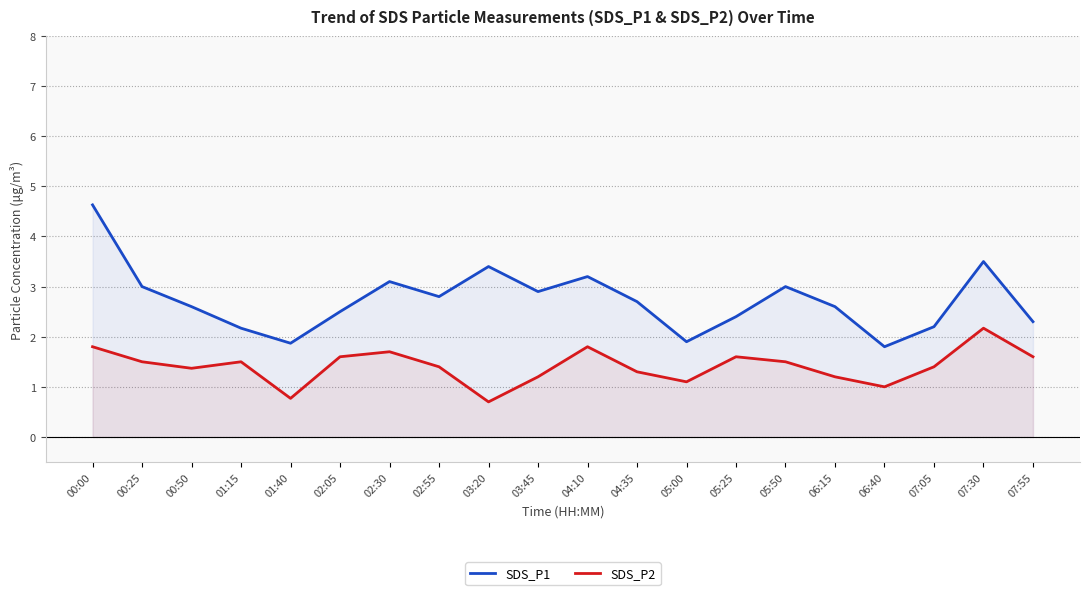

Which series has the largest total across all categories?

SDS_P1